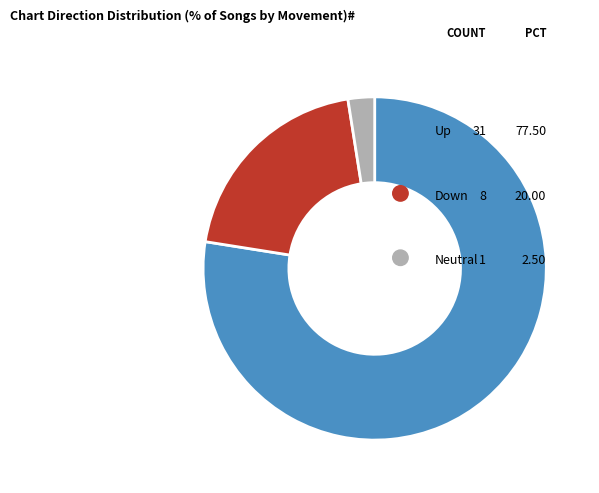

Is there a majority slice in this chart?

Yes